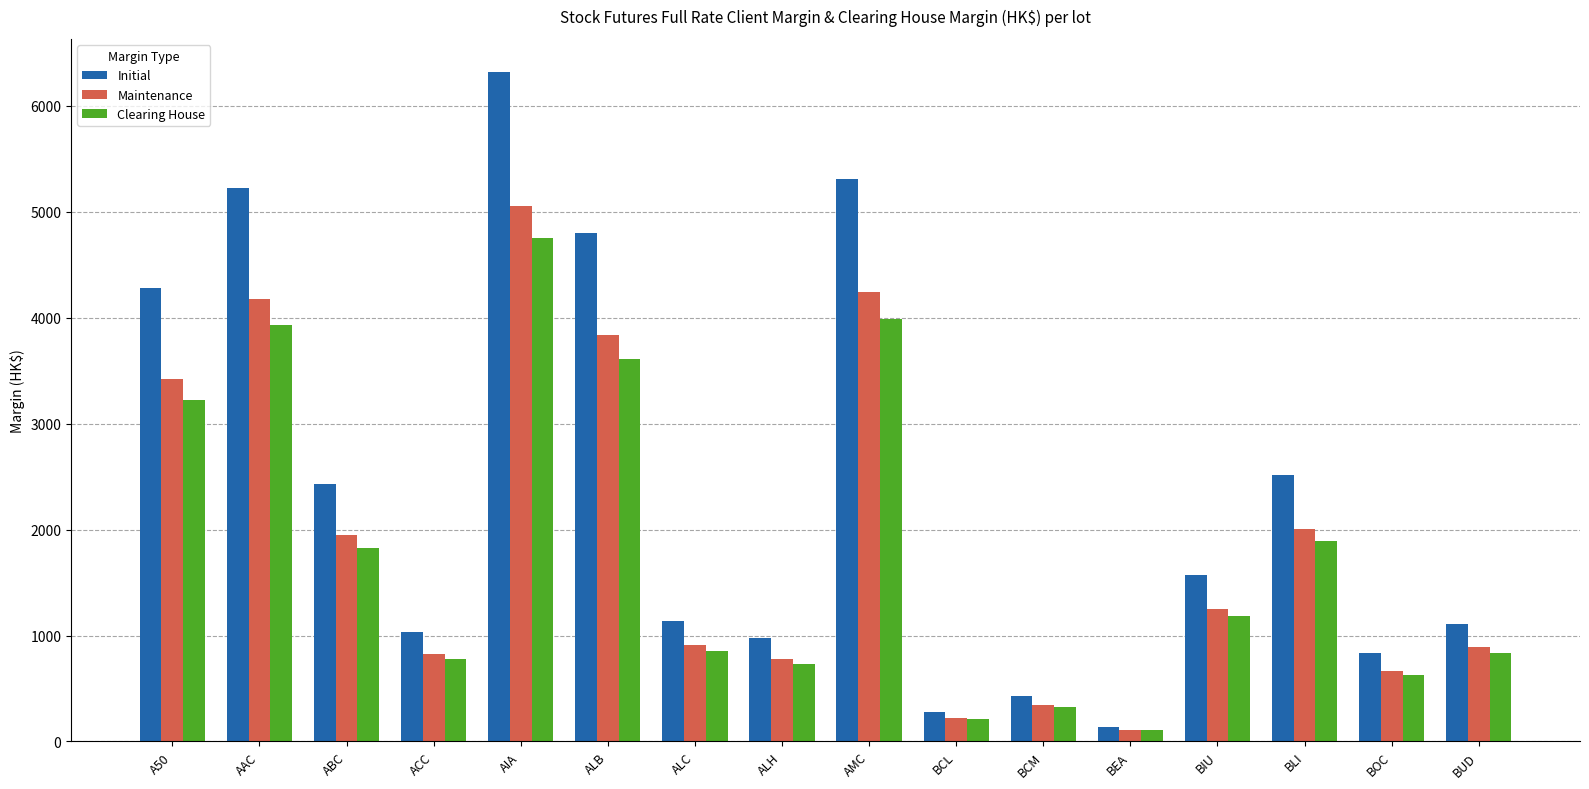

List the series in order of their overall mean, highest first.

Initial, Maintenance, Clearing House